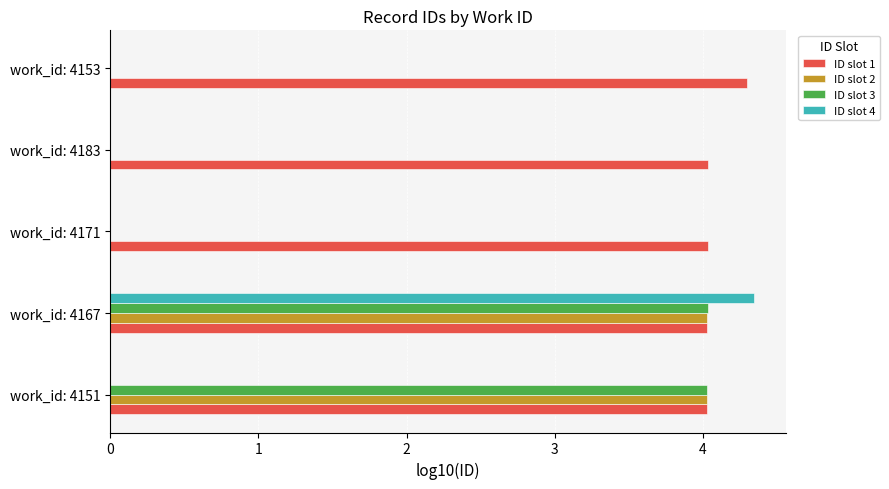

What are all the series names shown in the legend?

ID slot 1, ID slot 2, ID slot 3, ID slot 4